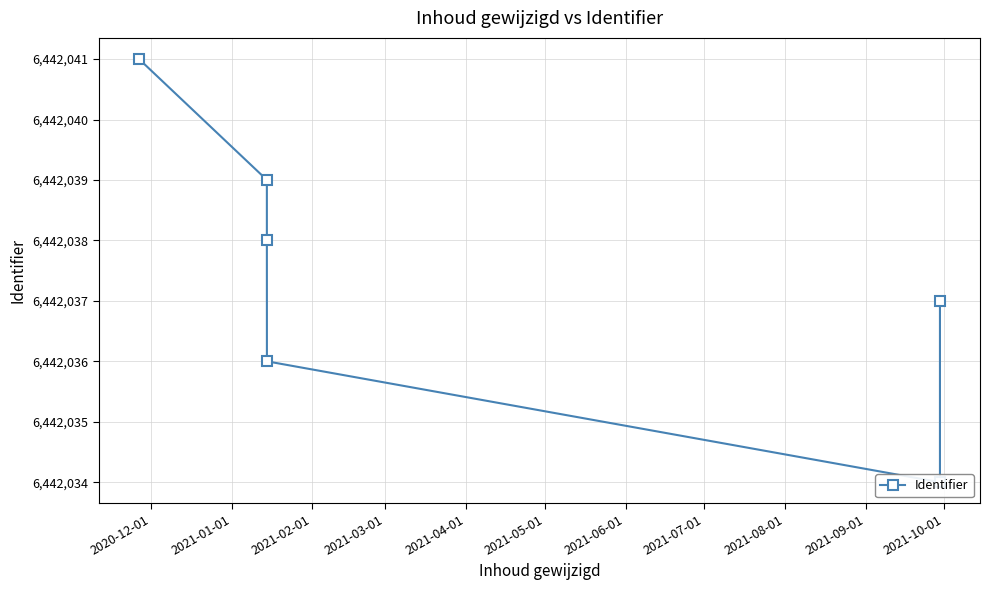

How many values are below 6442038?

3